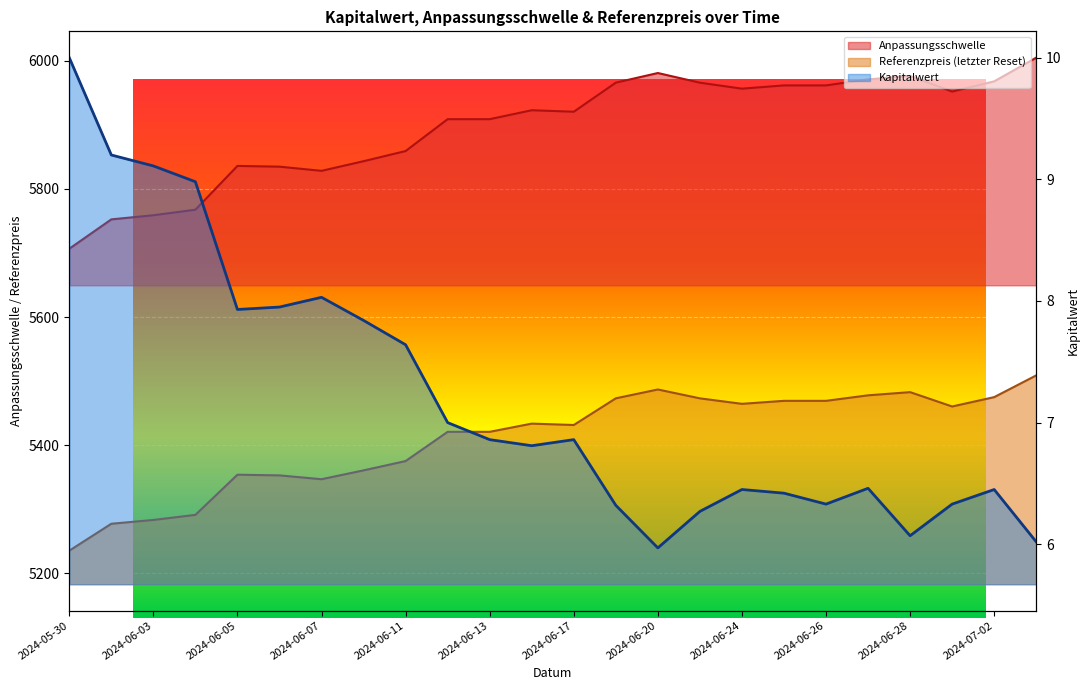

What is the spread (max minus min) of values at 2024-06-20?

5974.9